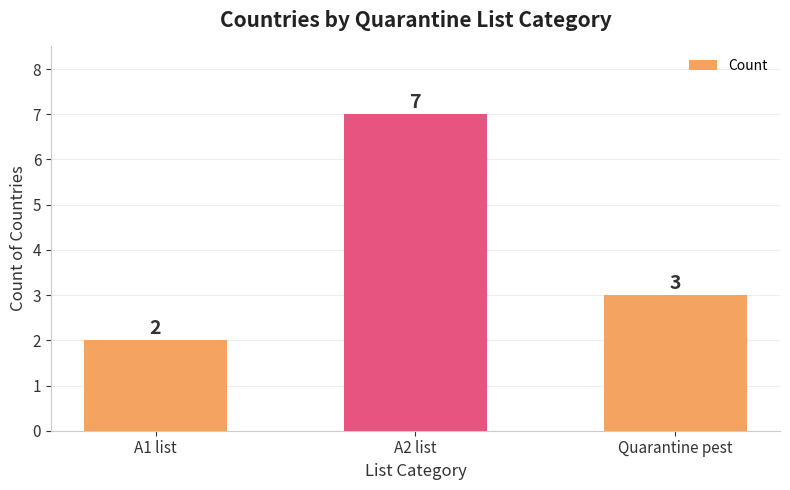

List the labels in order of value, smallest first.

A1 list, Quarantine pest, A2 list